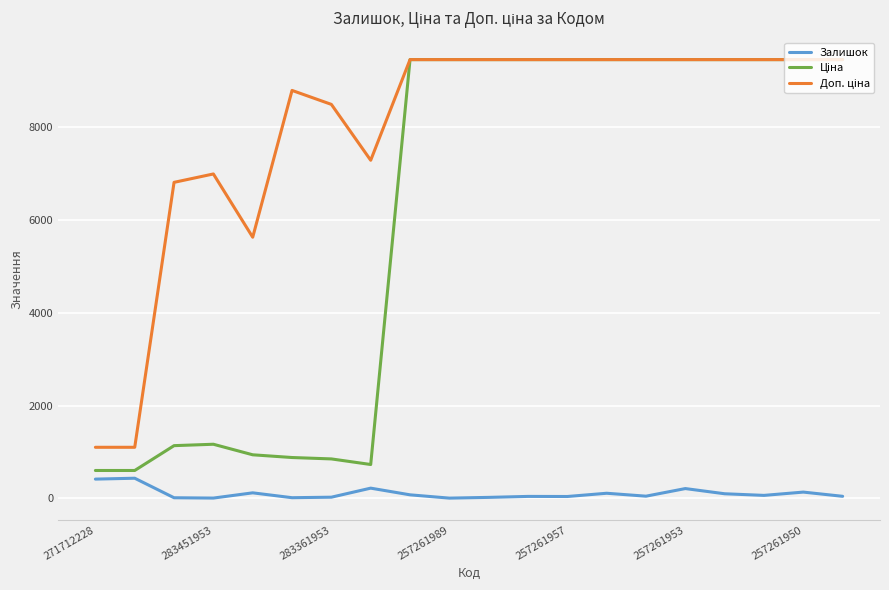

What is the greatest value displayed?

9458.9